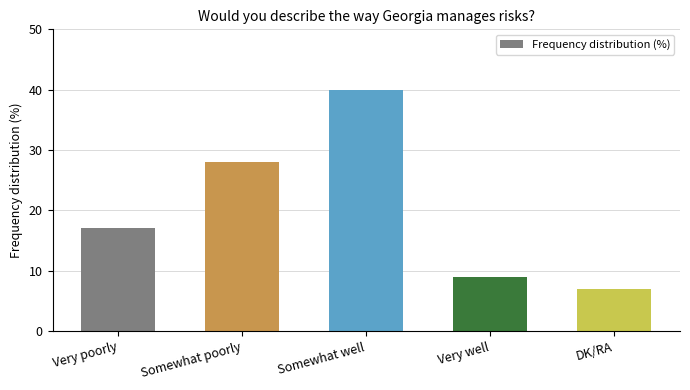

What is the label of the 5th bar from the right?

Very poorly